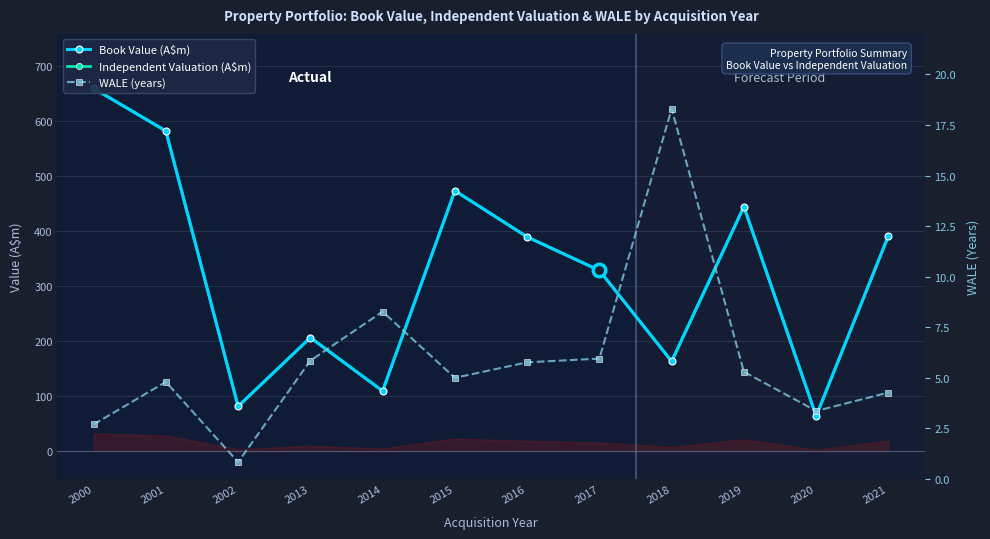

What is the smallest value displayed?

0.8